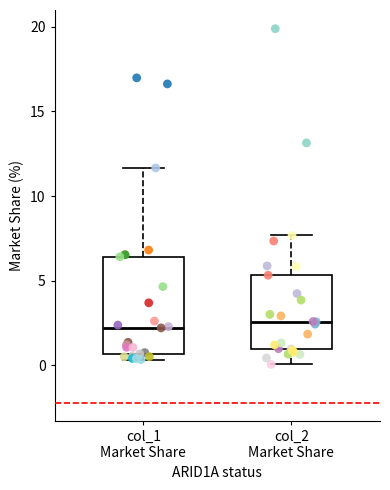

Where does the upper whisker of the box for col_2 Market Share end on the y-axis? The values are not printed on the chart, so give them approximately, as read against the axis.

7.5